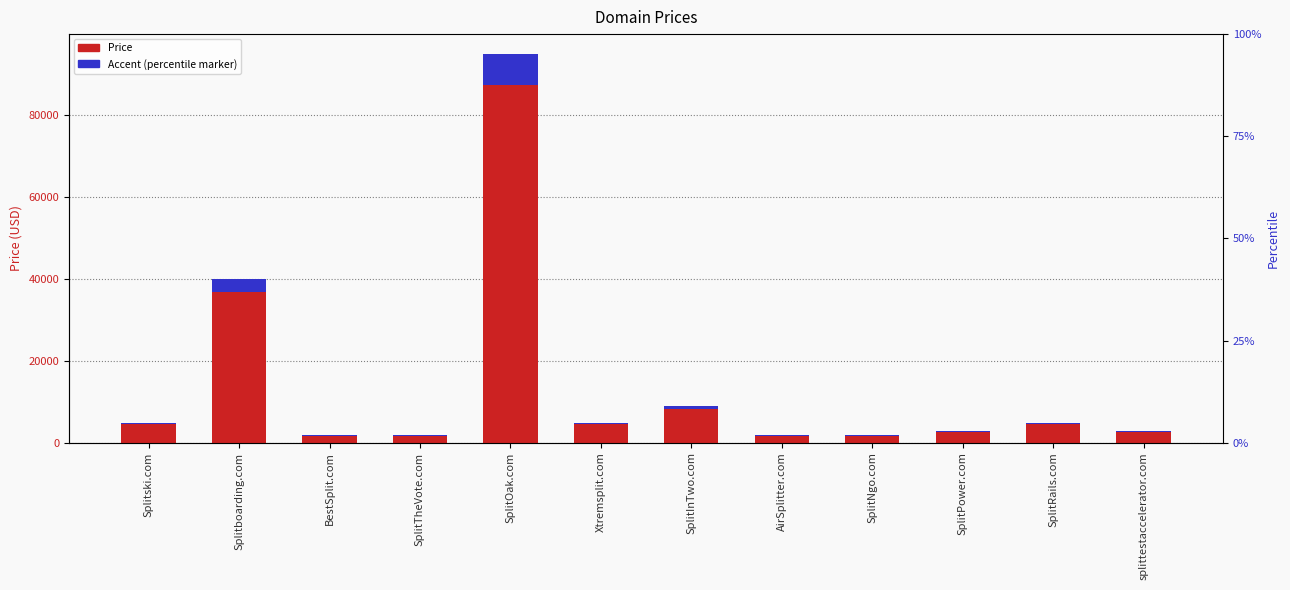

List the series in order of their peak value, lowest first.

accent, Price